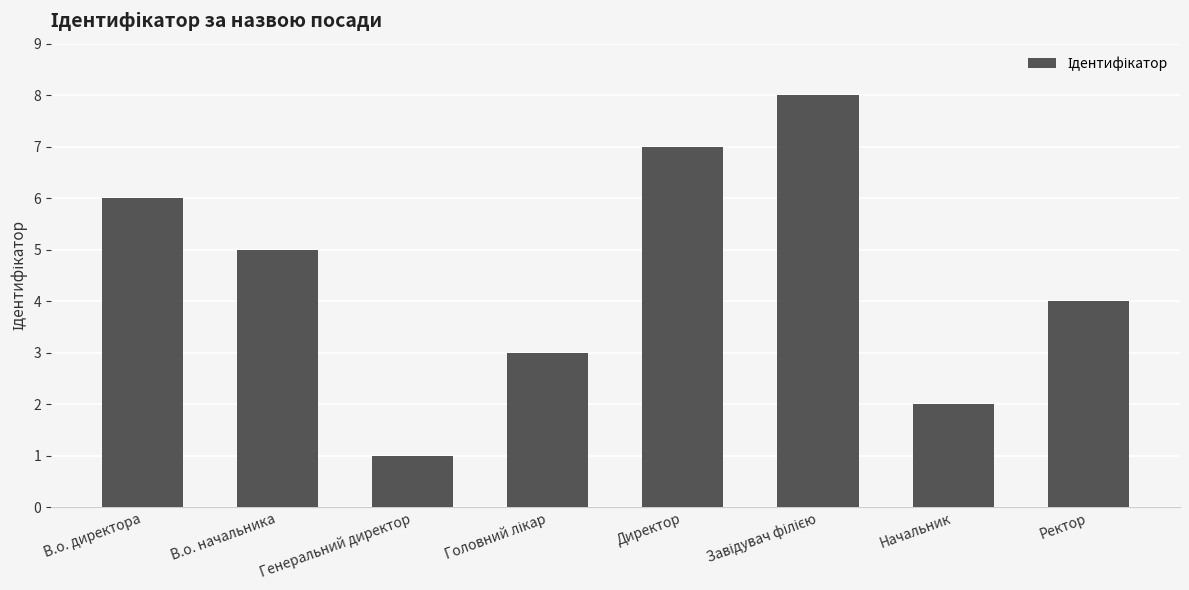

The chart shows a value of 2 at Начальник. True or false?

True